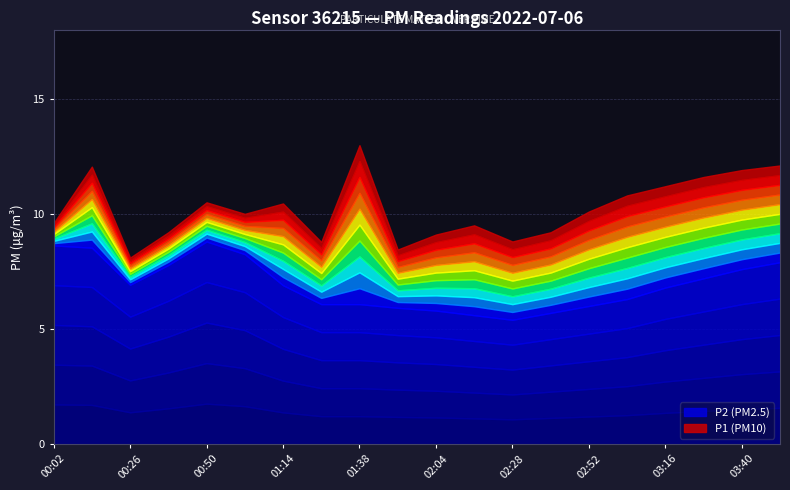

What is the average value of the P2 series?

6.9